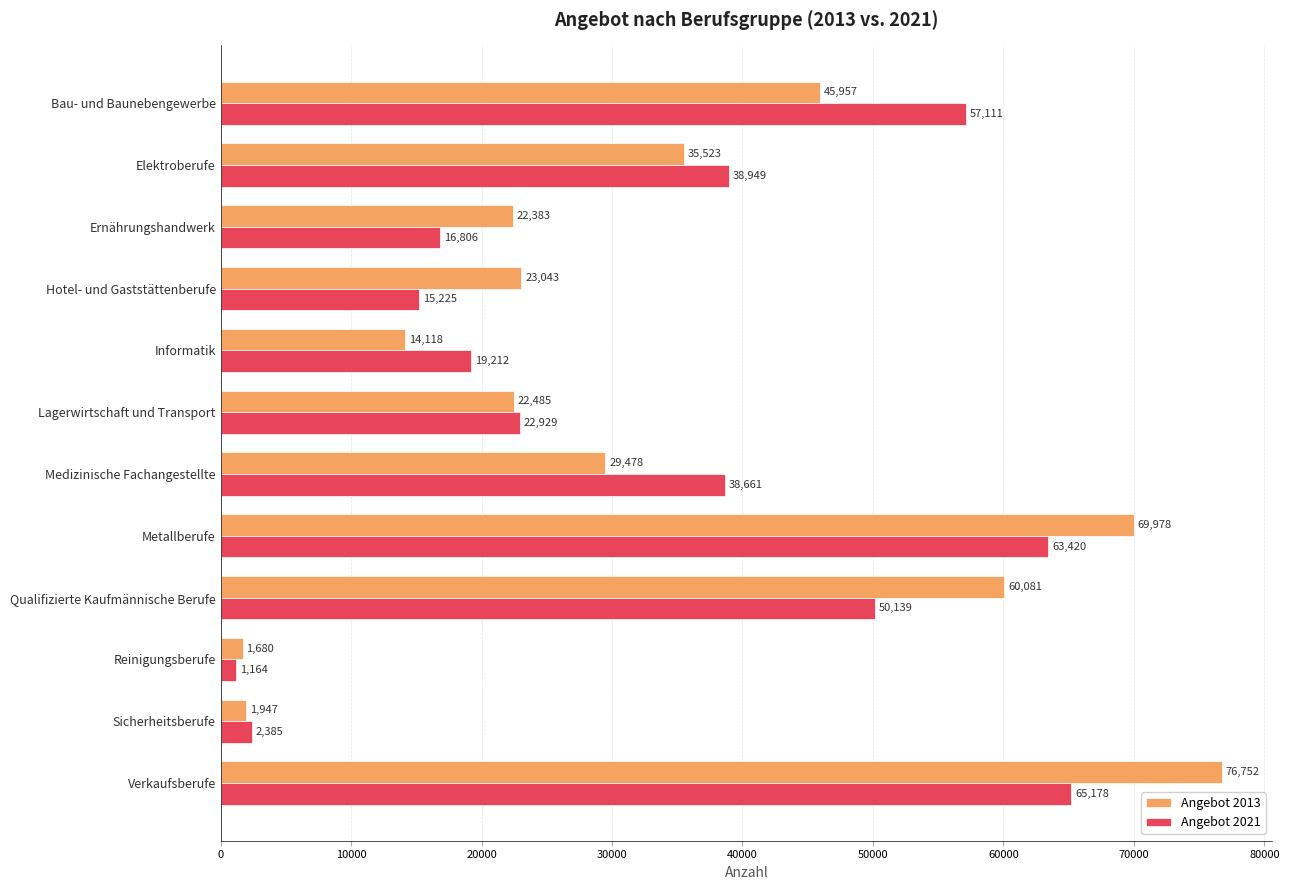

How many values in the Angebot 2021 series are below 38661?

6